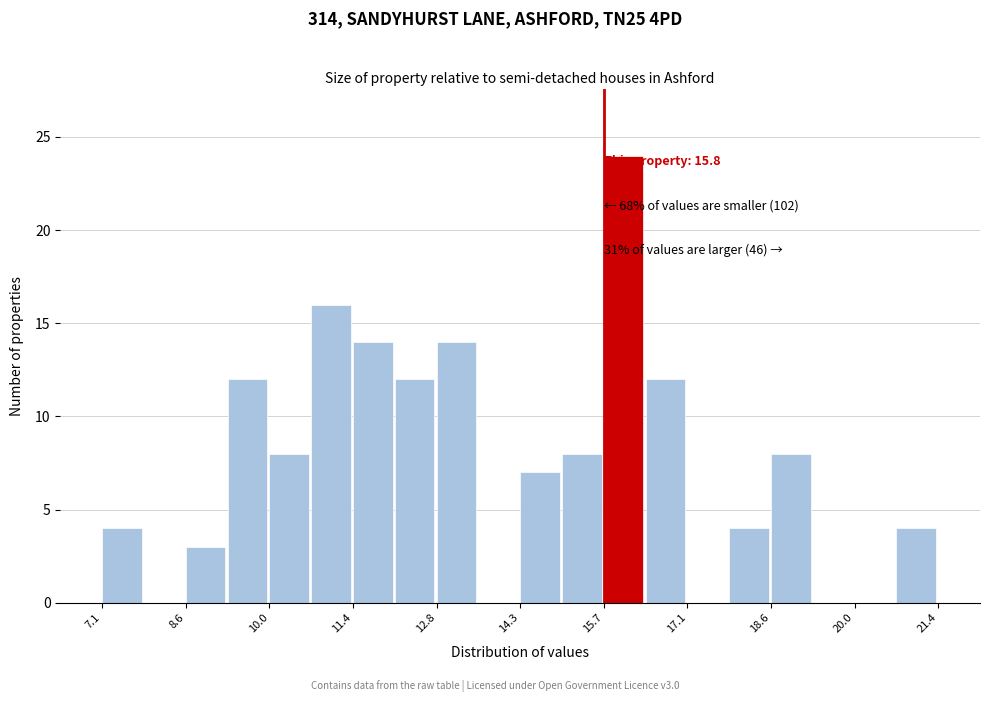

Around what value on the x-axis is the tallest bar? Give the approximate position of its centre, as read against the axis.

16.0